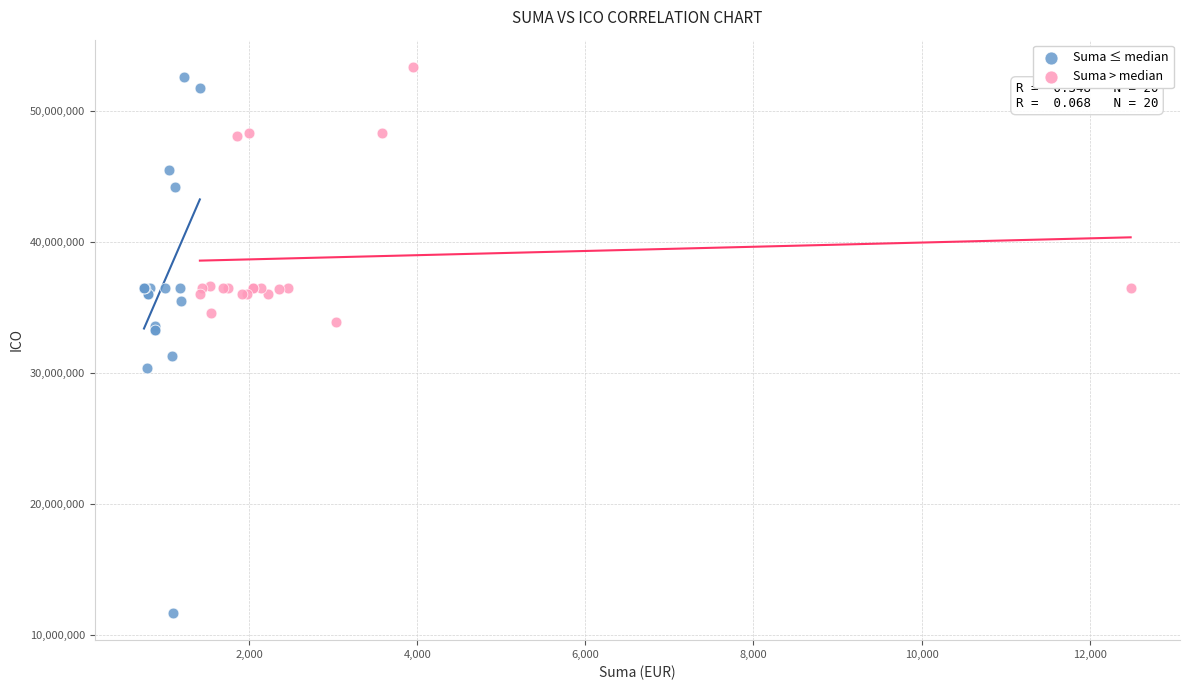

Which series contains the lowest Y value?

Suma ≤ median